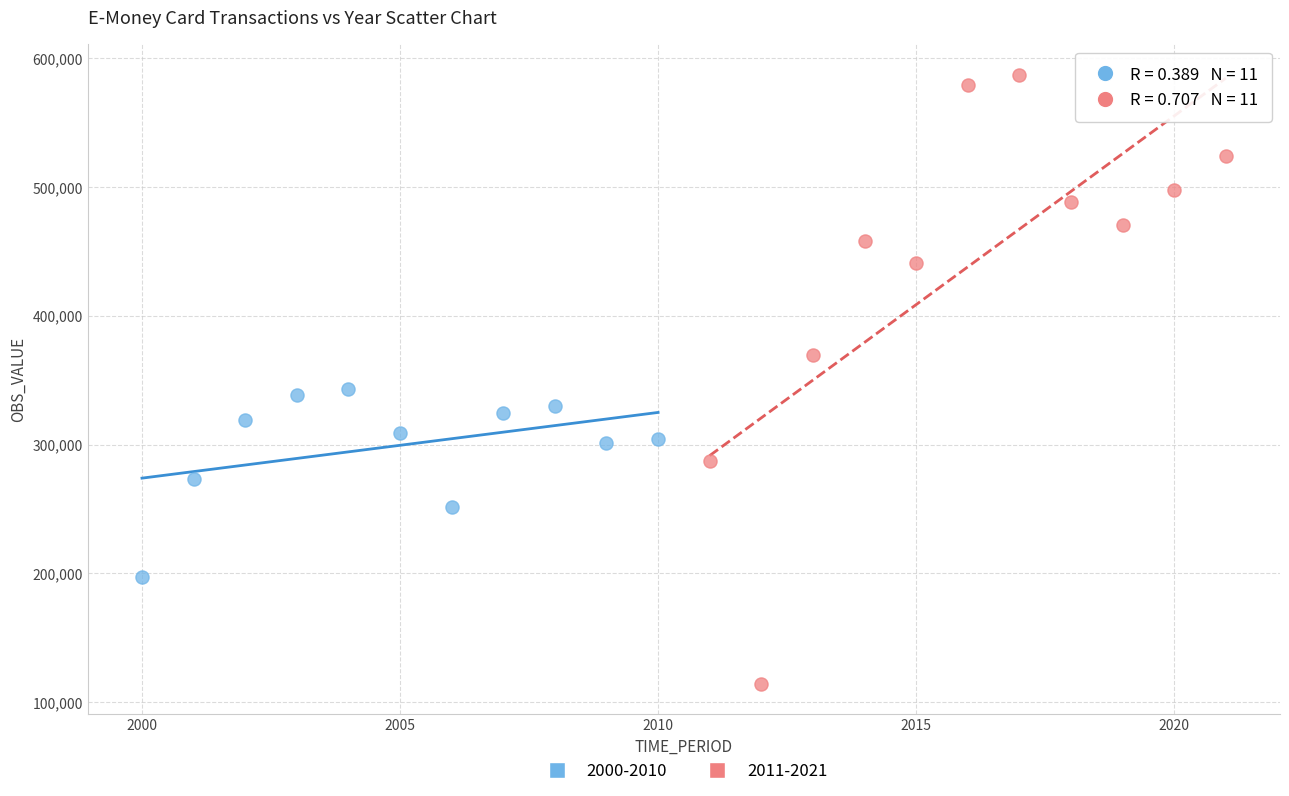

Which series contains the lowest Y value?

2011-2021